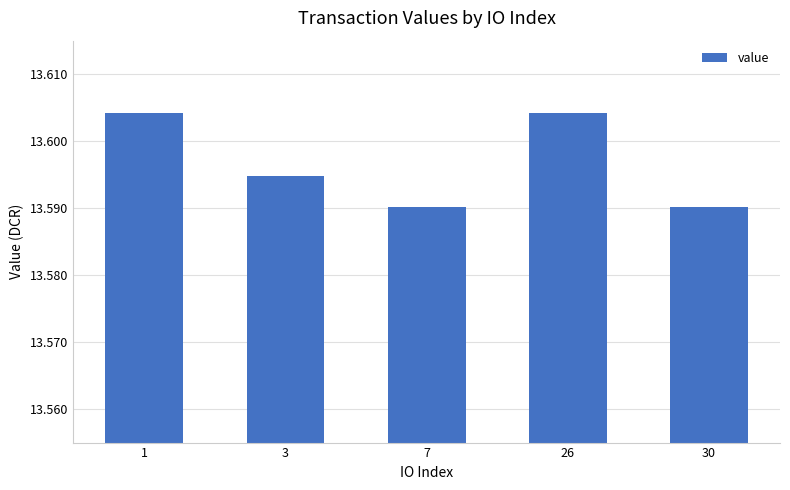

Count the values in the range 13 to 14.

5